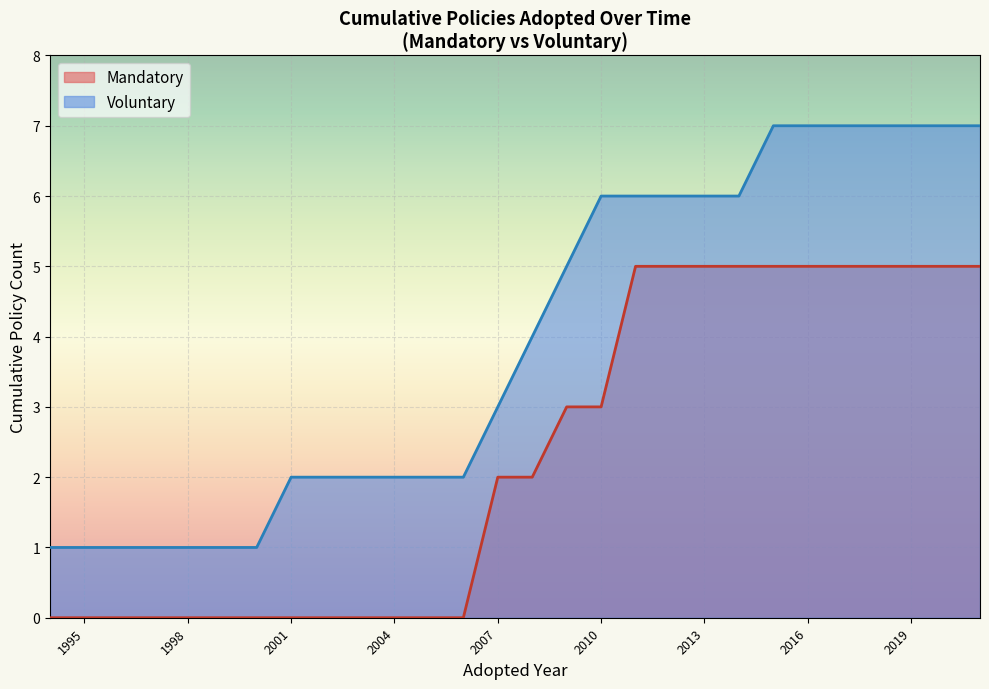

What is the greatest value displayed?

7